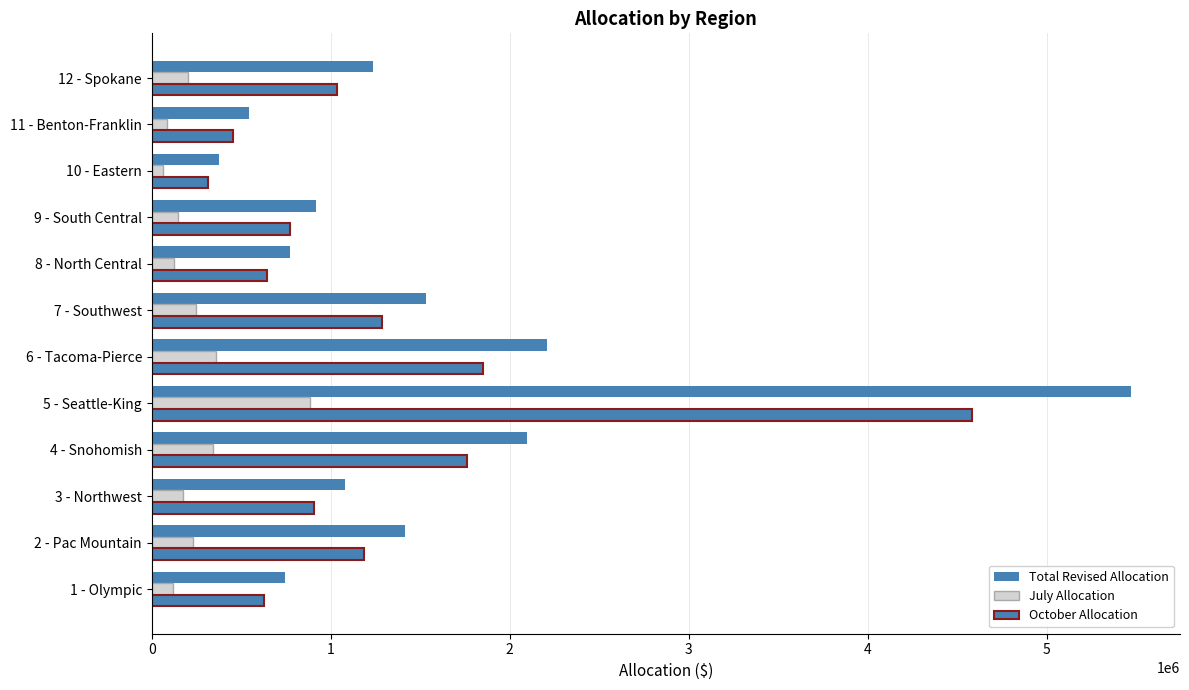

How many values in the October Allocation series are below 1034388?

6